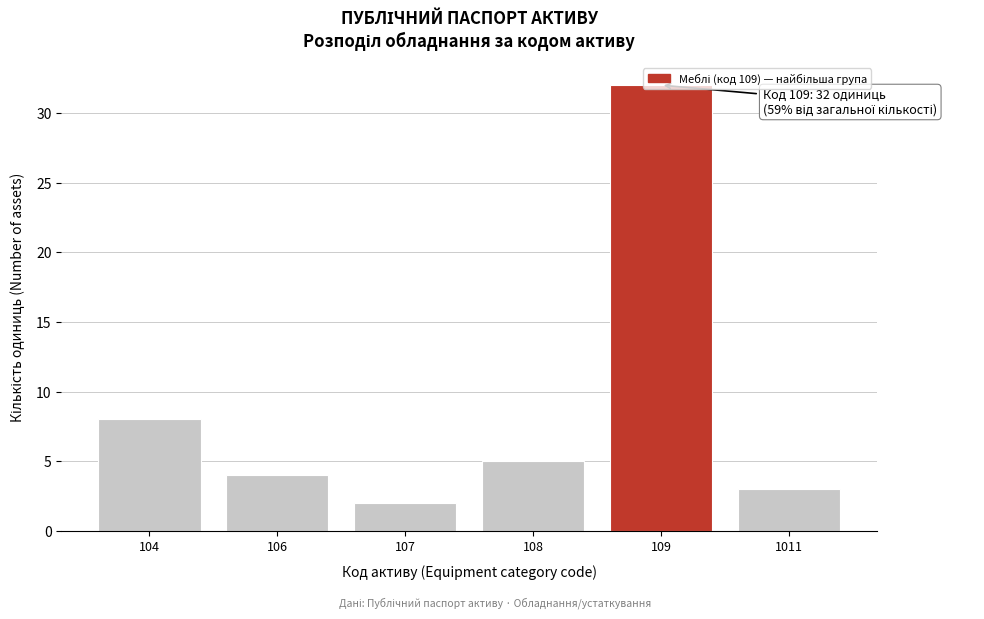

Is it true that the value at 108 is 3?

False